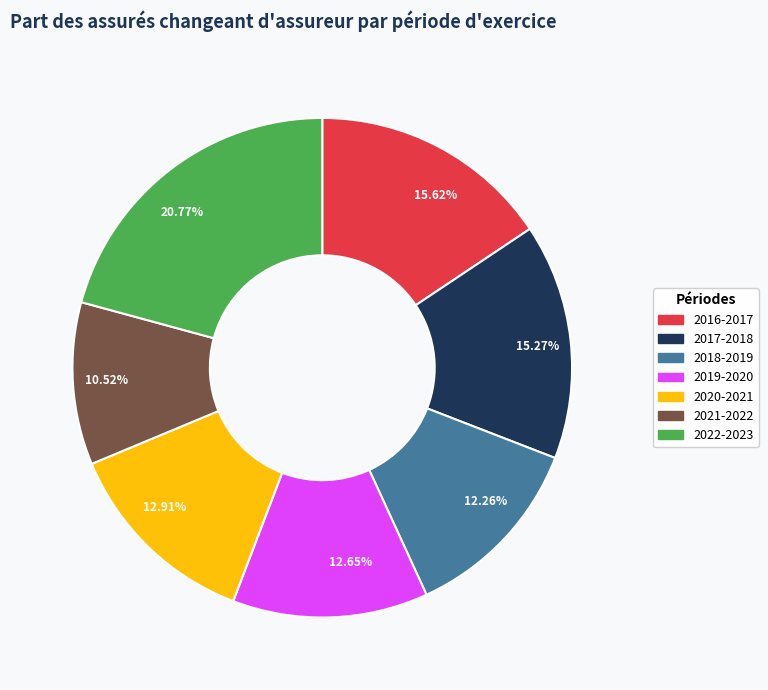

True or false: 2021-2022 accounts for 1% of the total.

False